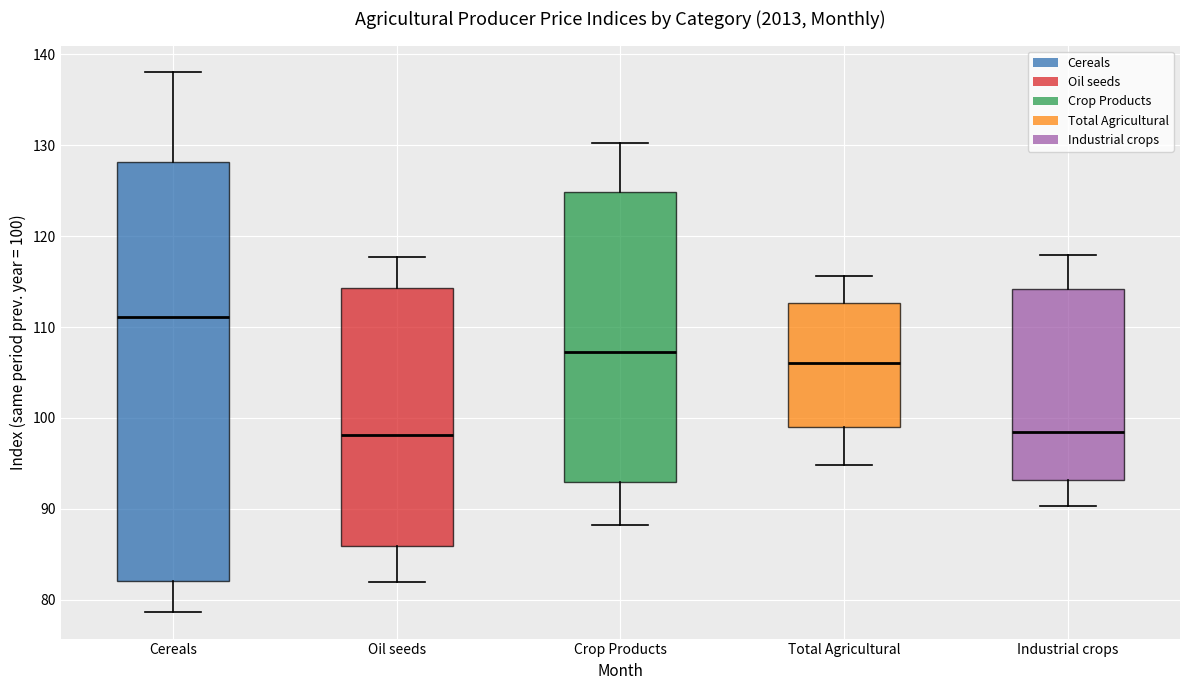

Where is the lower edge of the box for Oil seeds on the y-axis? The values are not printed on the chart, so give them approximately, as read against the axis.

86